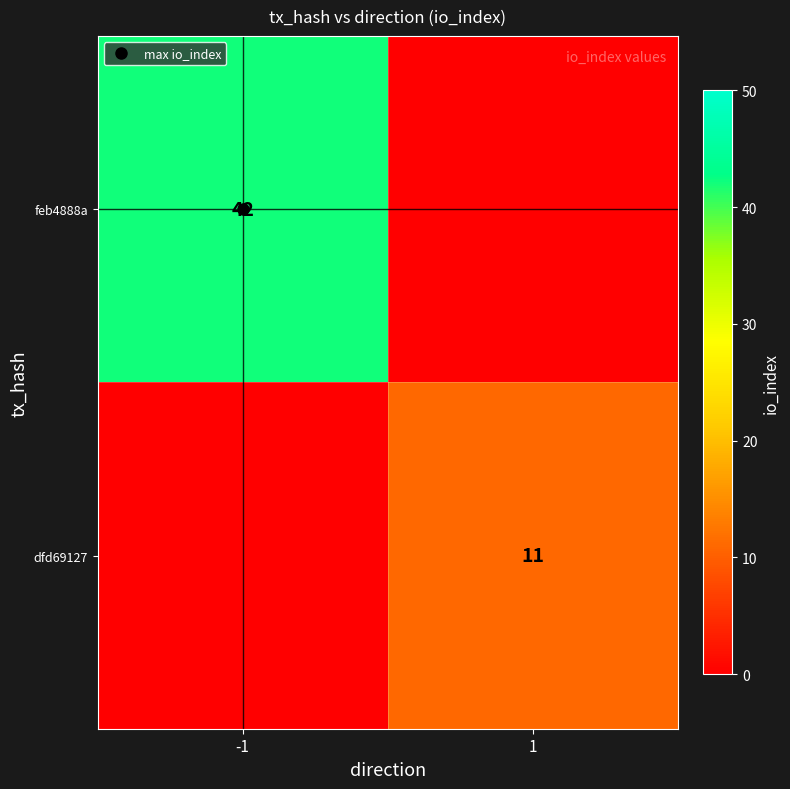

Which category has the highest value across all series?

-1